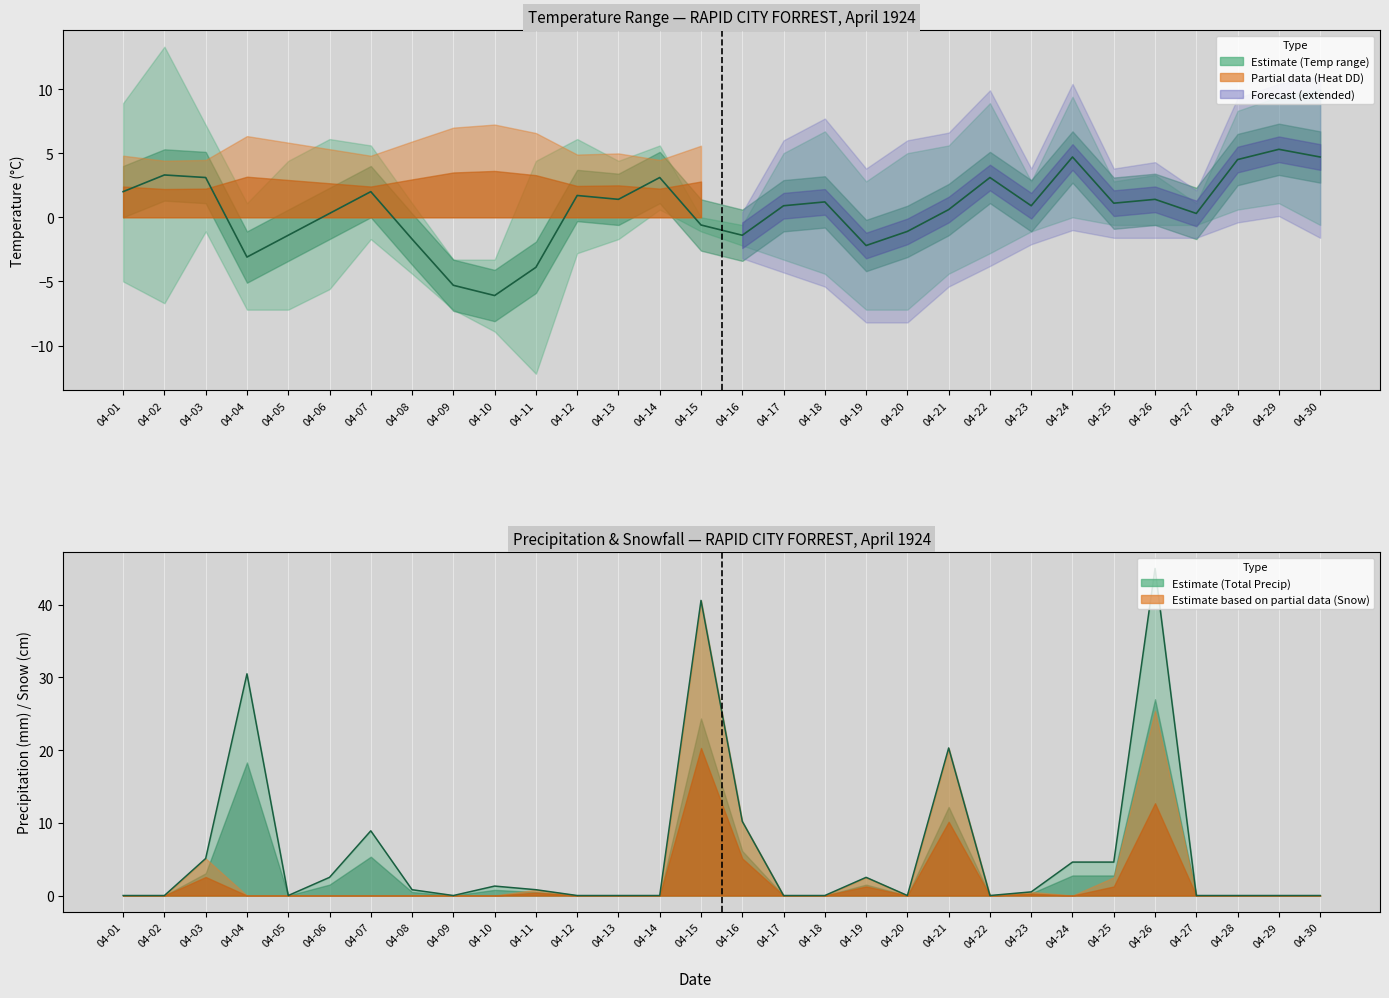

How many lines are shown in the chart?

1